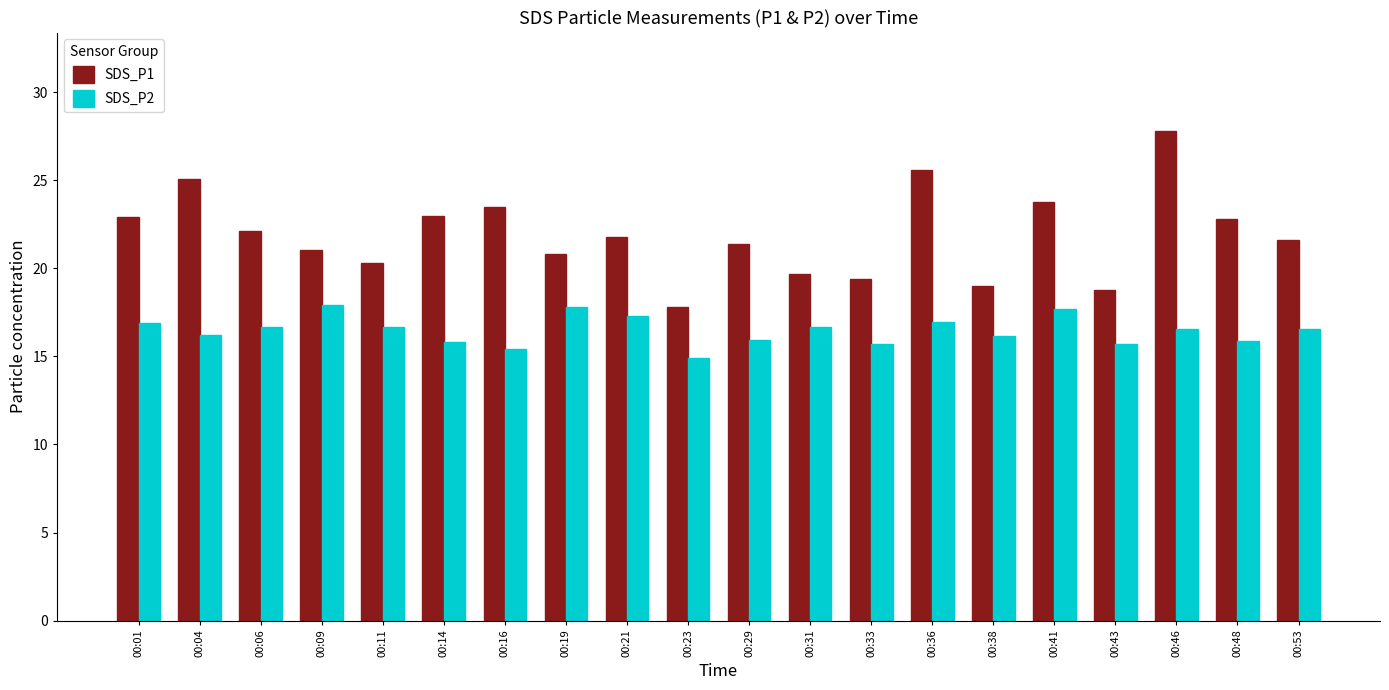

What are all the series names shown in the legend?

SDS_P1, SDS_P2